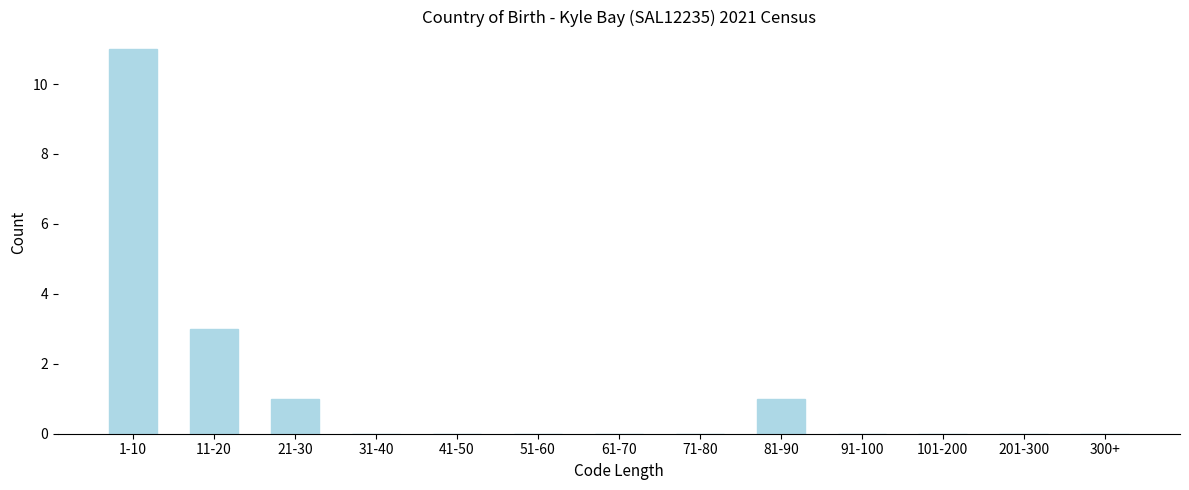

Reading left to right, transcribe all the data shown in this chart.

1-10=11	11-20=3	21-30=1	31-40=0	41-50=0	51-60=0	61-70=0	71-80=0	81-90=1	91-100=0	101-200=0	201-300=0	300+=0